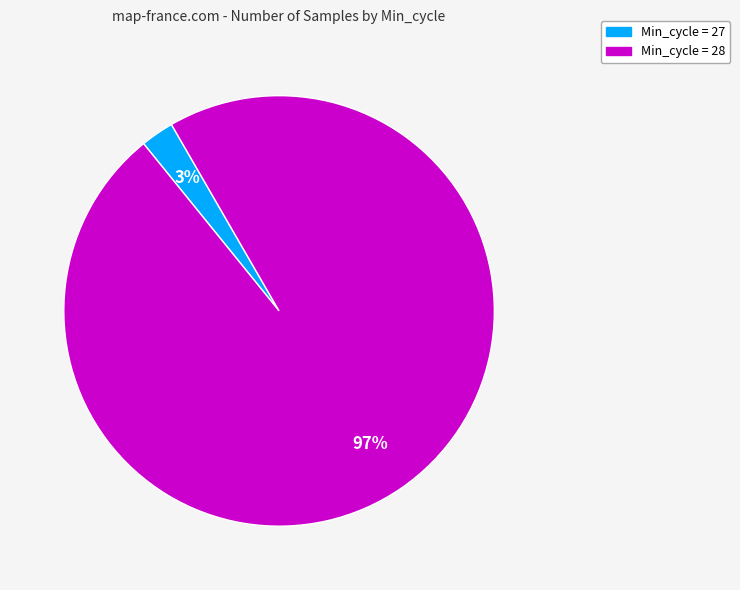

Is the sum of Min_cycle = 28 and Min_cycle = 27 greater than half?

Yes